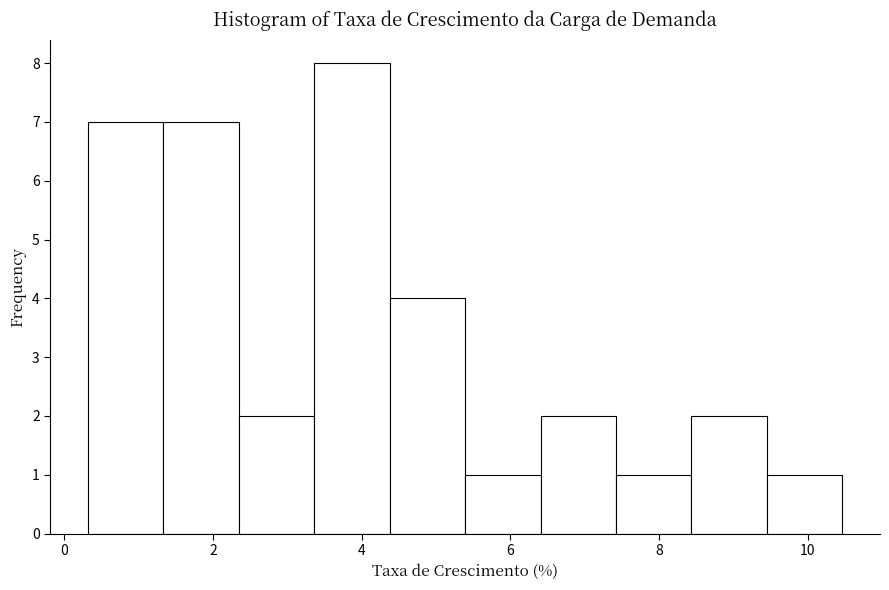

Which range on the x-axis has the tallest bar?

3.4 to 4.4